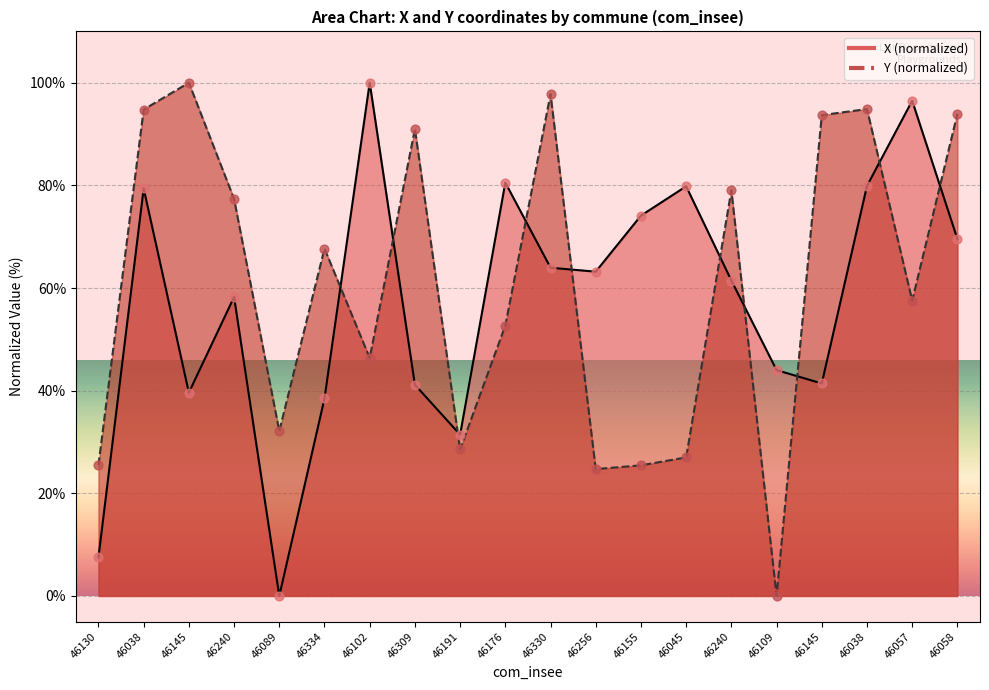

Which series contains the highest Y value?

X